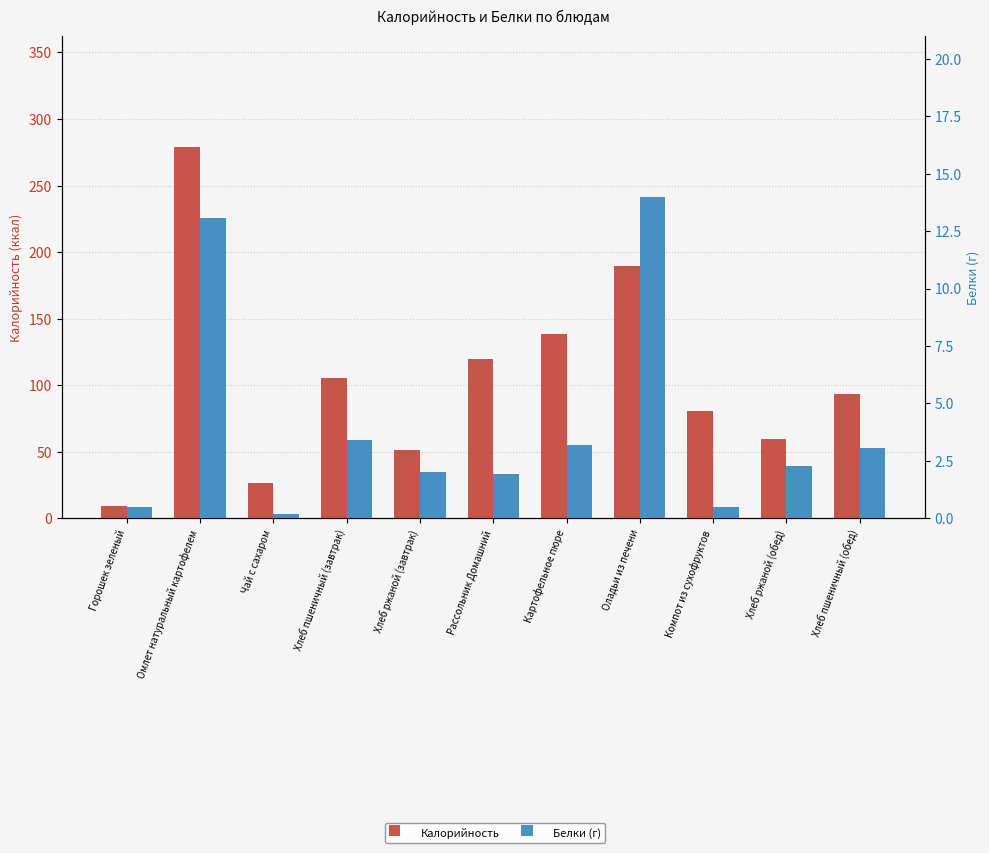

Reading left to right, list all the values displayed in this chart.

Калорийность: Горошек зеленый=9.4	Омлет натуральный картофелем=278.9	Чай с сахаром=26.8	Хлеб пшеничный (завтрак)=105.5	Хлеб ржаной (завтрак)=51.2	Рассольник Домашний=119.5	Картофельное пюре=138.2	Оладьи из печени=189.6	Компот из сухофруктов=81.0	Хлеб ржаной (обед)=59.7	Хлеб пшеничный (обед)=93.7
Белки (г): Горошек зеленый=0.5	Омлет натуральный картофелем=13.1	Чай с сахаром=0.2	Хлеб пшеничный (завтрак)=3.4	Хлеб ржаной (завтрак)=2.0	Рассольник Домашний=1.9	Картофельное пюре=3.2	Оладьи из печени=14.0	Компот из сухофруктов=0.5	Хлеб ржаной (обед)=2.3	Хлеб пшеничный (обед)=3.1